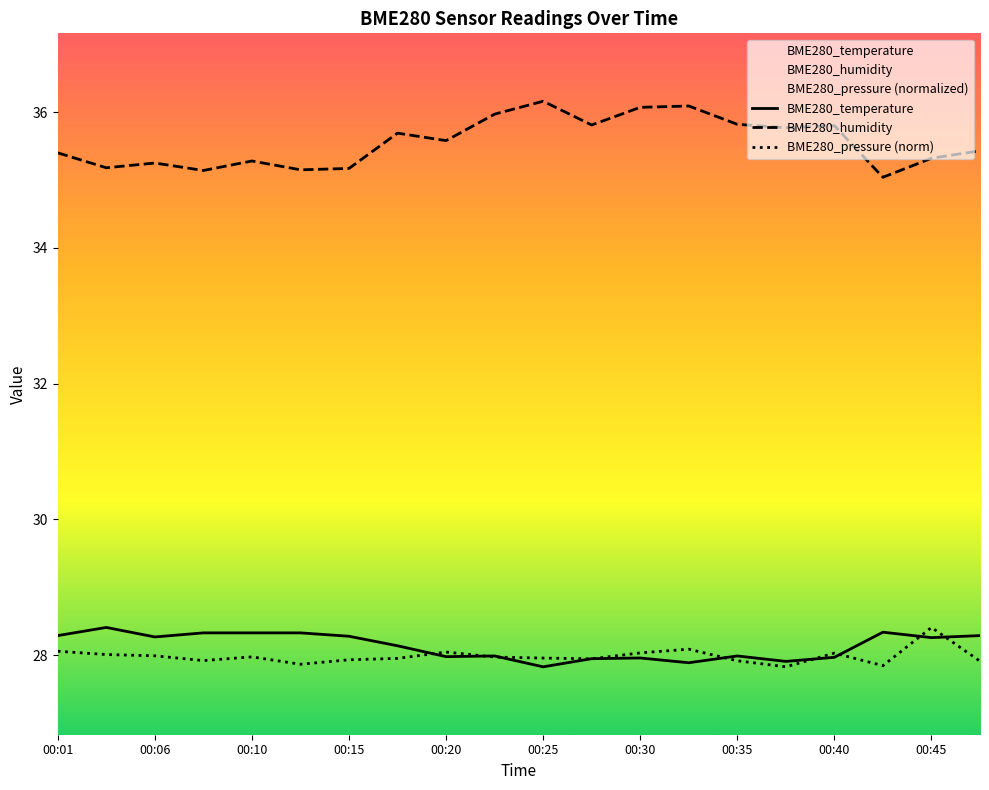

Which has a higher value, 00:13 or 00:25?

00:13